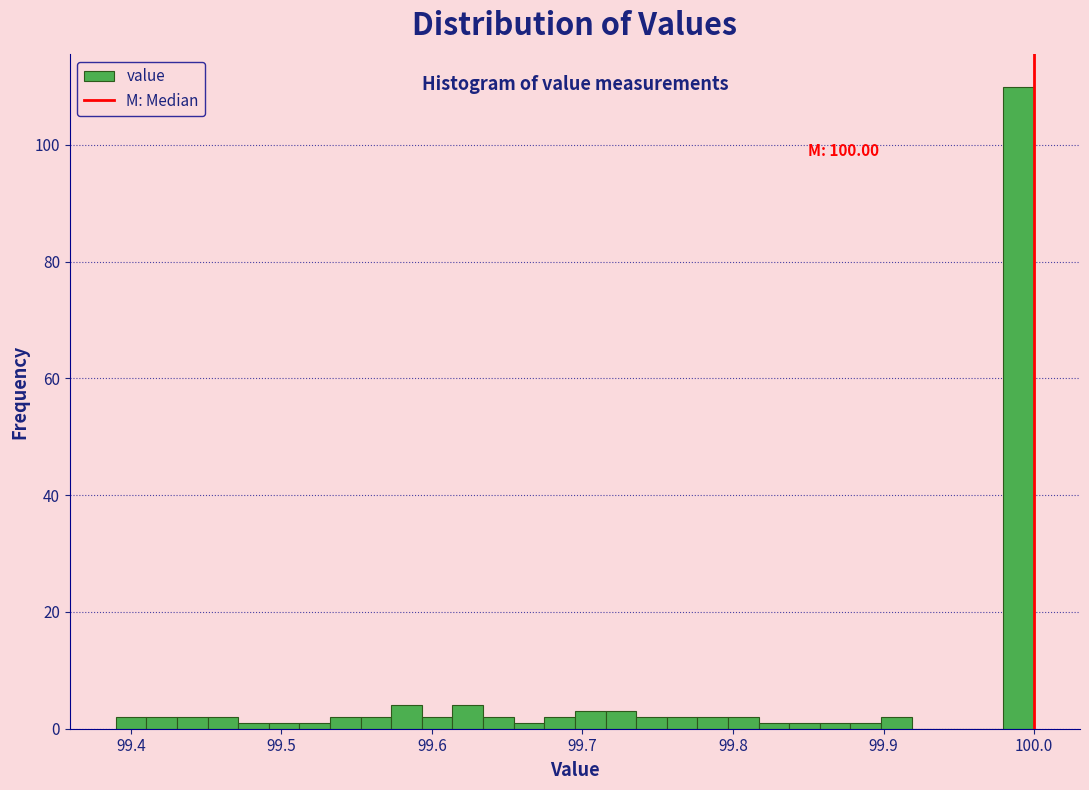

Read against the x-axis, roughly where is the centre of the tallest bar?

99.99